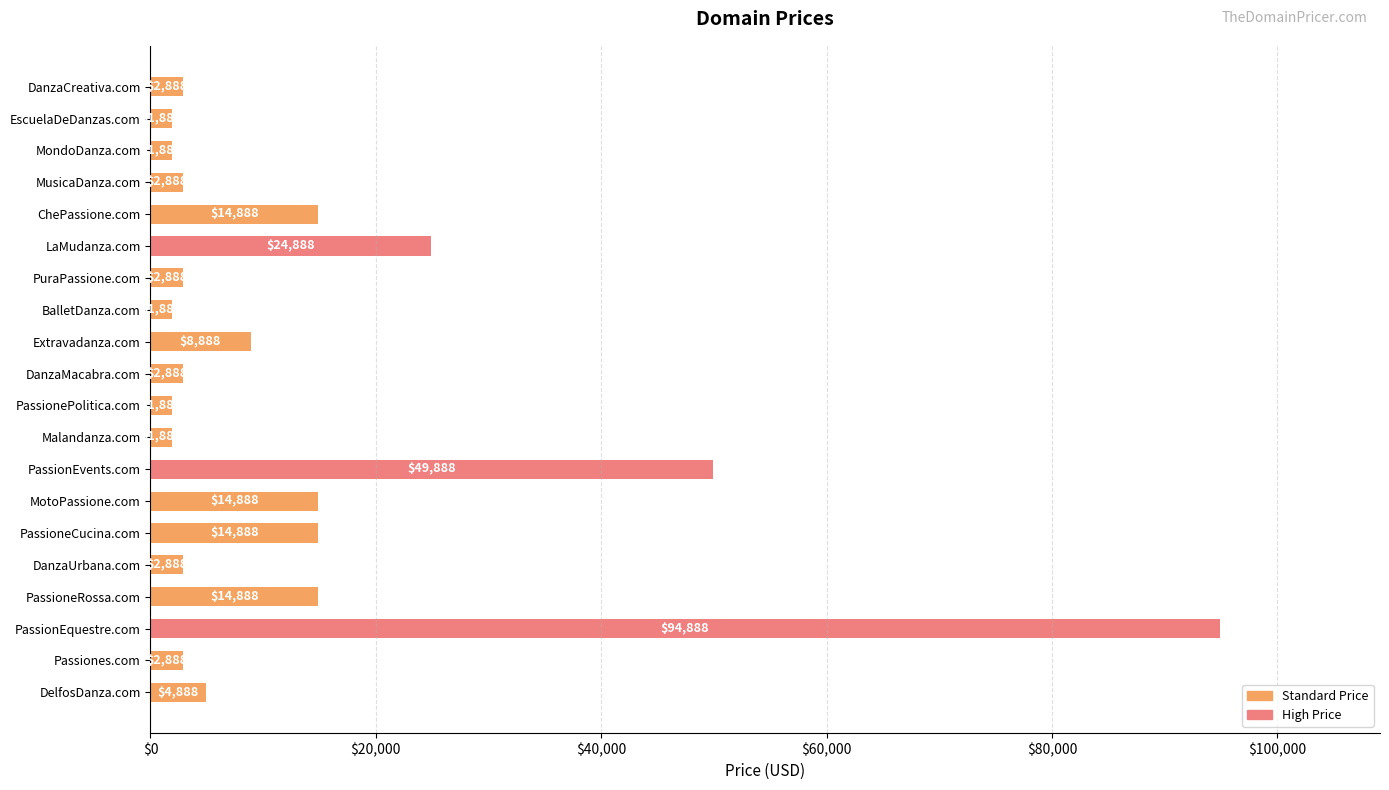

What is the average value?

13488